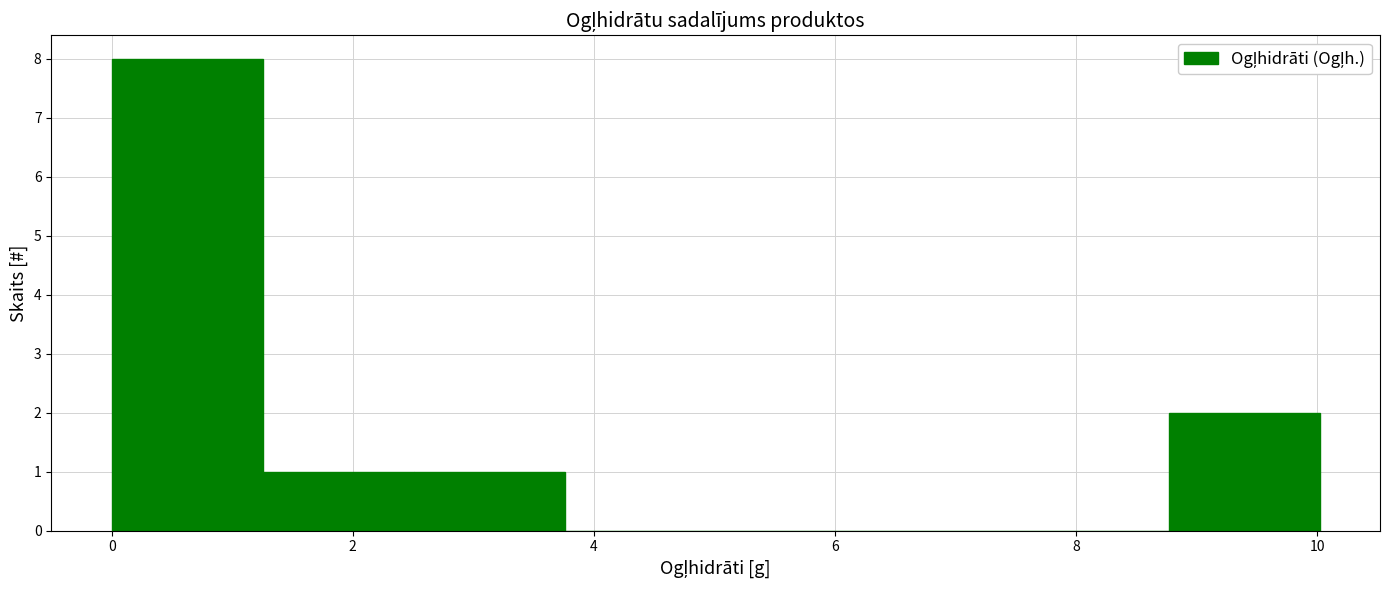

Over which range of the x-axis is the bar tallest?

0.0 to 1.2